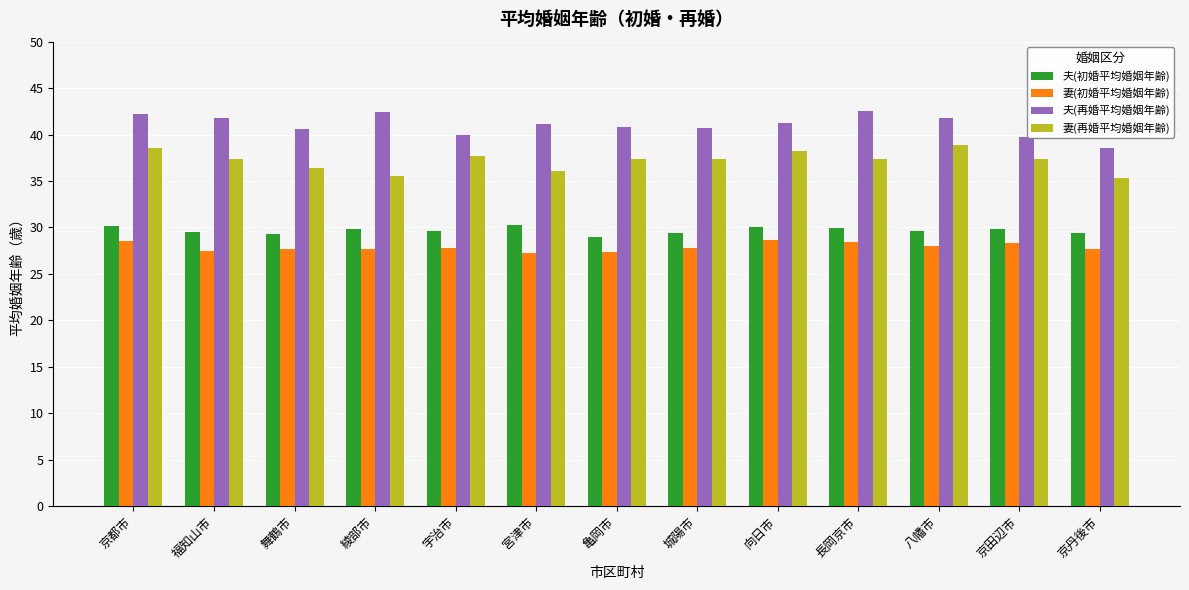

Read the 夫(初婚平均婚姻年齢) value at 福知山市.

29.5